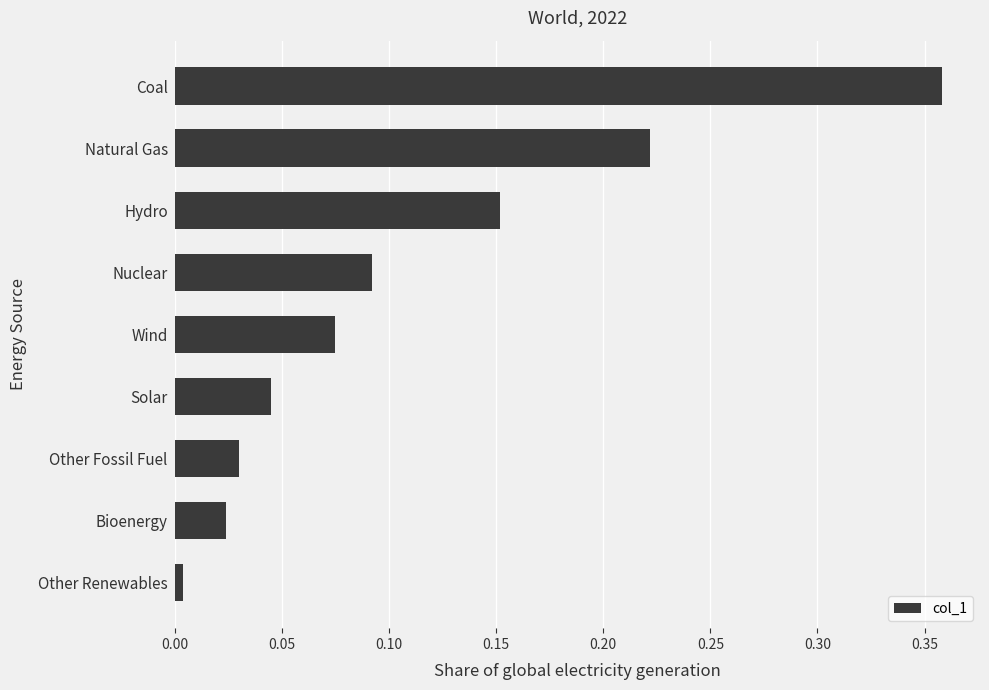

How many bars are there in total?

9